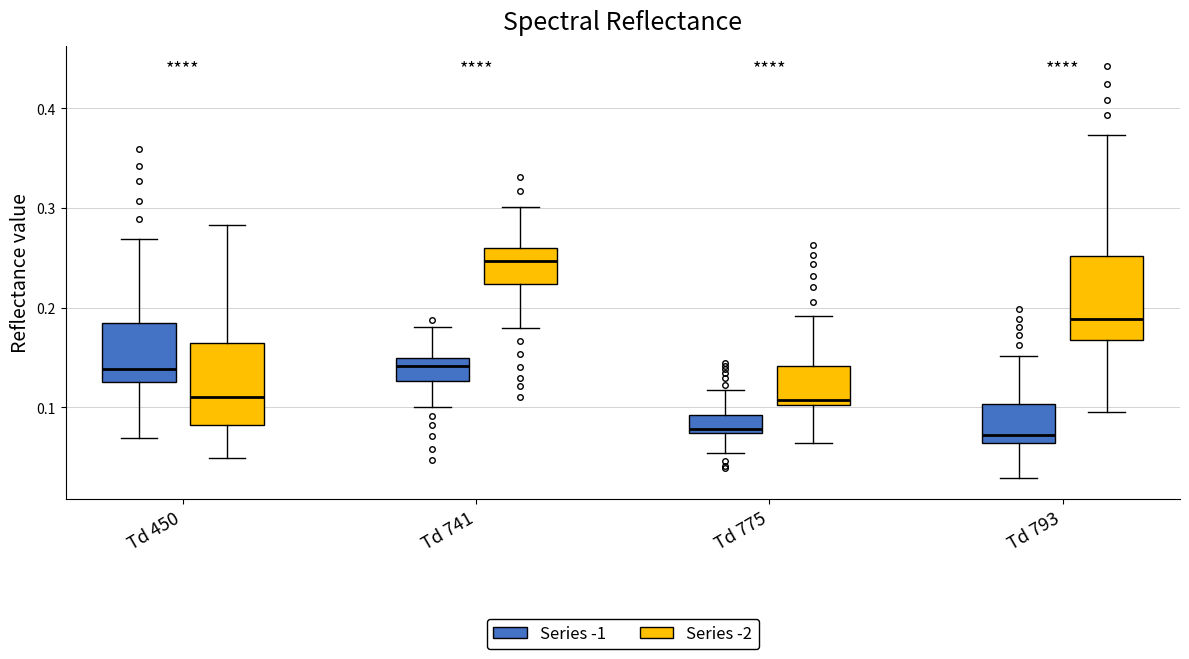

Which box has the highest median line?

Td 741 (Series -2)